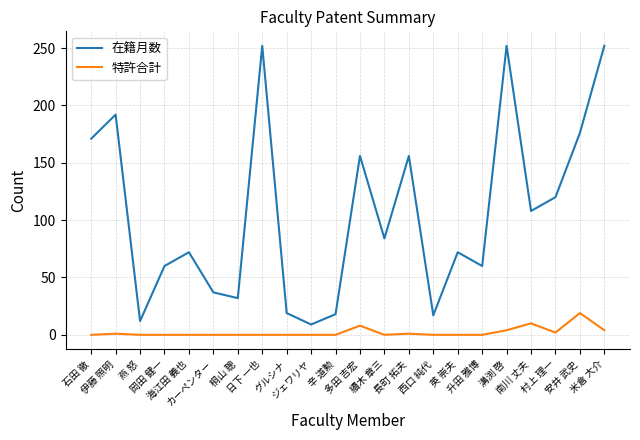

What is the difference between the maximum and second lowest values in the 特許合計 series?

19